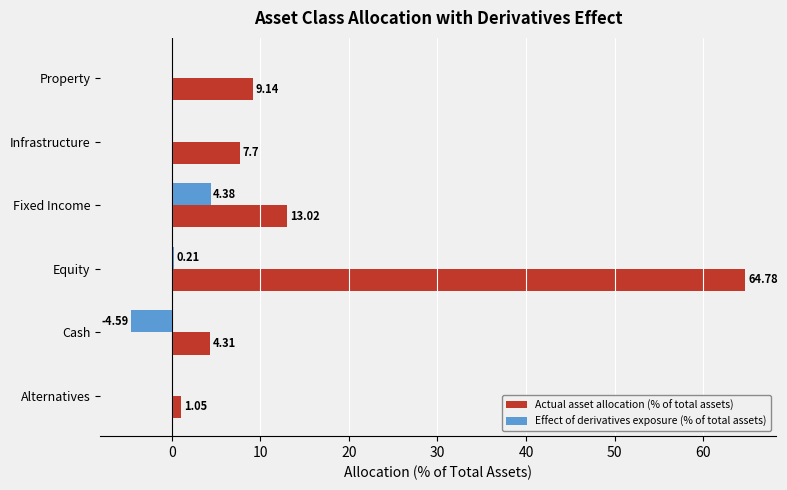

What is the maximum value shown in the chart?

64.8